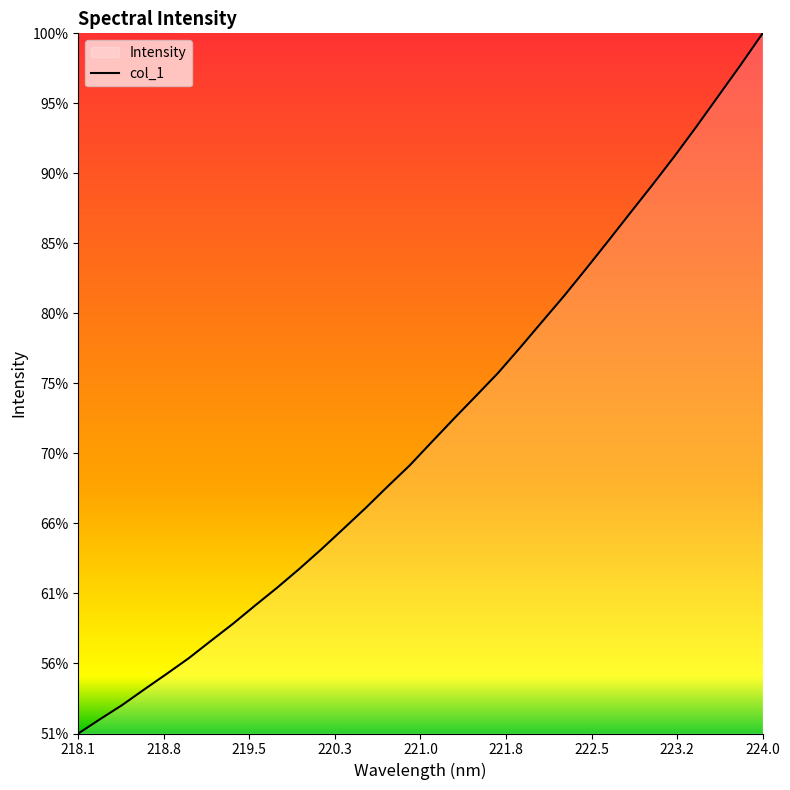

Does the chart display data point markers on the line(s)?

No